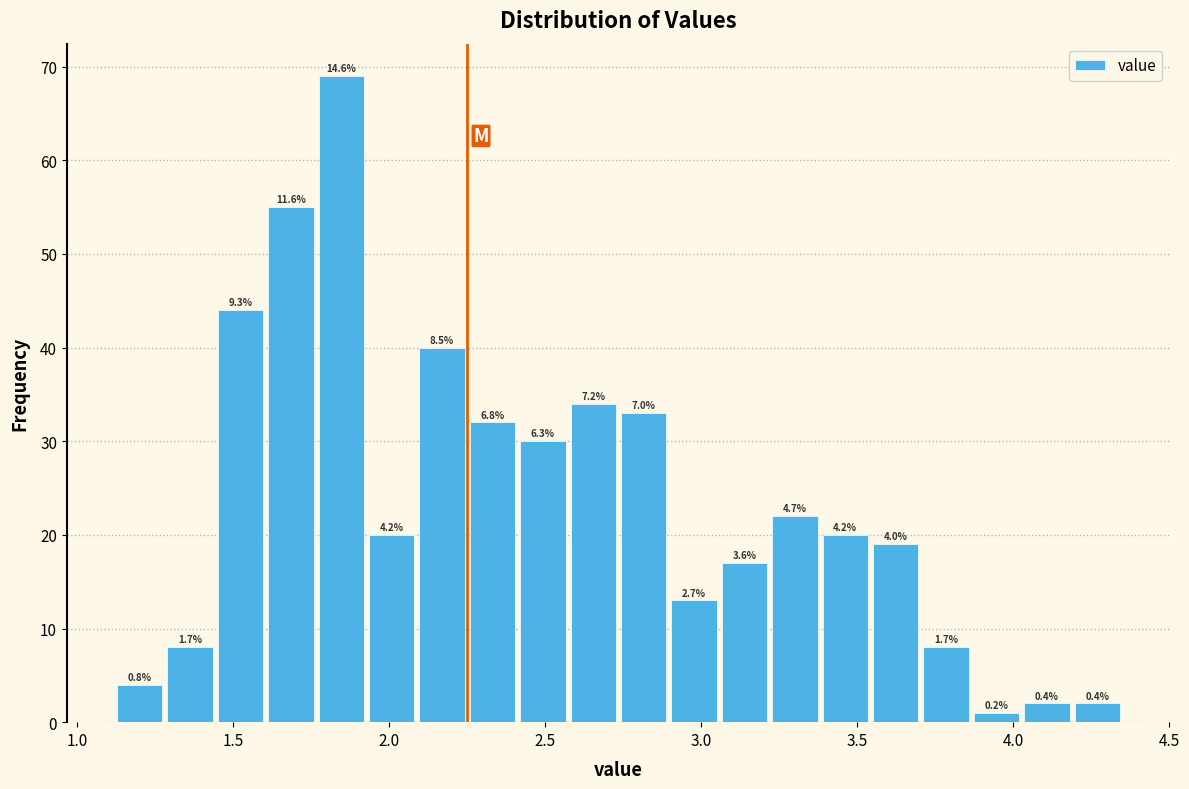

Around what value on the x-axis is the tallest bar? Give the approximate position of its centre, as read against the axis.

1.85